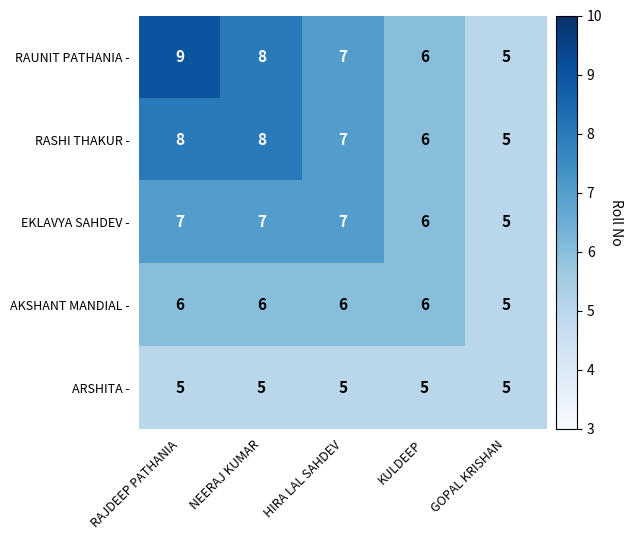

At which category is the sum across all series the highest?

RAJDEEP PATHANIA